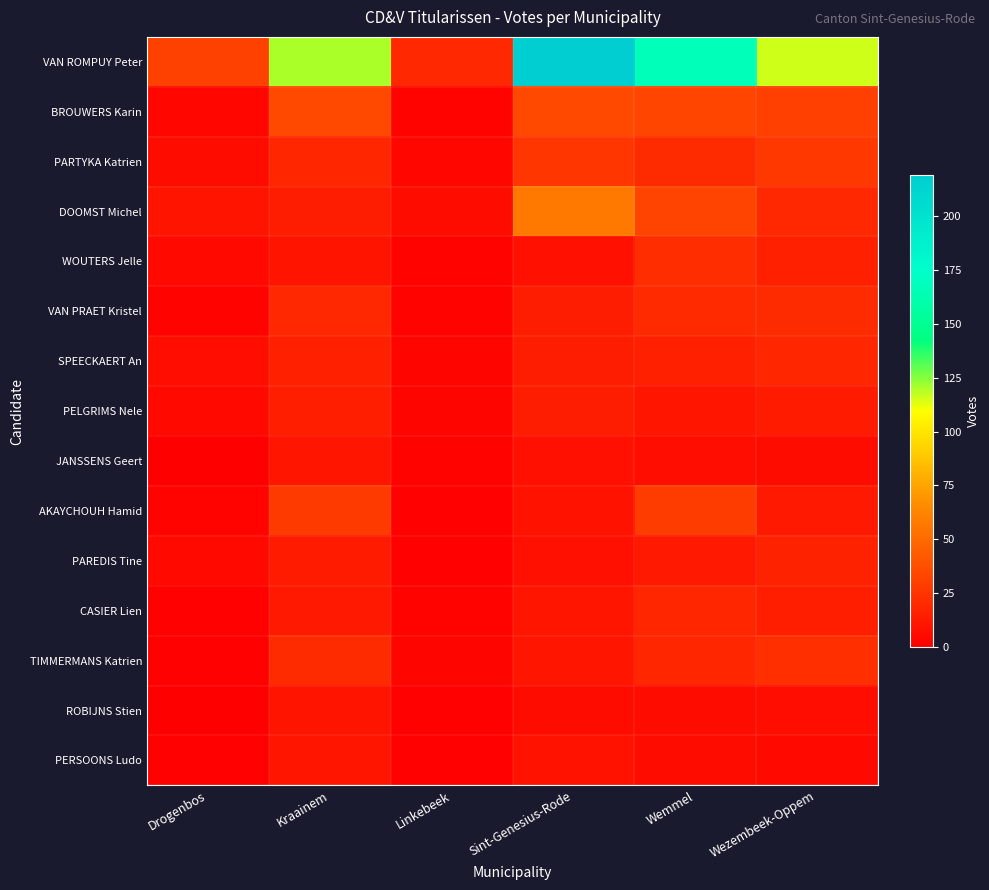

Reading left to right, extract all data points from this chart.

VAN ROMPUY Peter: Drogenbos=31	Kraainem=120	Linkebeek=19	Sint-Genesius-Rode=219	Wemmel=166	Wezembeek-Oppem=116
BROUWERS Karin: Drogenbos=4	Kraainem=35	Linkebeek=2	Sint-Genesius-Rode=35	Wemmel=33	Wezembeek-Oppem=30
PARTYKA Katrien: Drogenbos=6	Kraainem=18	Linkebeek=4	Sint-Genesius-Rode=26	Wemmel=21	Wezembeek-Oppem=27
DOOMST Michel: Drogenbos=10	Kraainem=14	Linkebeek=6	Sint-Genesius-Rode=57	Wemmel=32	Wezembeek-Oppem=19
WOUTERS Jelle: Drogenbos=5	Kraainem=10	Linkebeek=2	Sint-Genesius-Rode=8	Wemmel=22	Wezembeek-Oppem=16
VAN PRAET Kristel: Drogenbos=2	Kraainem=19	Linkebeek=2	Sint-Genesius-Rode=14	Wemmel=20	Wezembeek-Oppem=21
SPEECKAERT An: Drogenbos=7	Kraainem=16	Linkebeek=3	Sint-Genesius-Rode=14	Wemmel=16	Wezembeek-Oppem=18
PELGRIMS Nele: Drogenbos=5	Kraainem=15	Linkebeek=3	Sint-Genesius-Rode=14	Wemmel=11	Wezembeek-Oppem=13
JANSSENS Geert: Drogenbos=0	Kraainem=11	Linkebeek=2	Sint-Genesius-Rode=8	Wemmel=7	Wezembeek-Oppem=6
AKAYCHOUH Hamid: Drogenbos=2	Kraainem=28	Linkebeek=1	Sint-Genesius-Rode=9	Wemmel=29	Wezembeek-Oppem=12
PAREDIS Tine: Drogenbos=5	Kraainem=13	Linkebeek=1	Sint-Genesius-Rode=8	Wemmel=12	Wezembeek-Oppem=17
CASIER Lien: Drogenbos=1	Kraainem=12	Linkebeek=2	Sint-Genesius-Rode=11	Wemmel=18	Wezembeek-Oppem=15
TIMMERMANS Katrien: Drogenbos=1	Kraainem=21	Linkebeek=3	Sint-Genesius-Rode=11	Wemmel=18	Wezembeek-Oppem=23
ROBIJNS Stien: Drogenbos=0	Kraainem=10	Linkebeek=1	Sint-Genesius-Rode=6	Wemmel=6	Wezembeek-Oppem=7
PERSOONS Ludo: Drogenbos=1	Kraainem=11	Linkebeek=1	Sint-Genesius-Rode=9	Wemmel=6	Wezembeek-Oppem=5